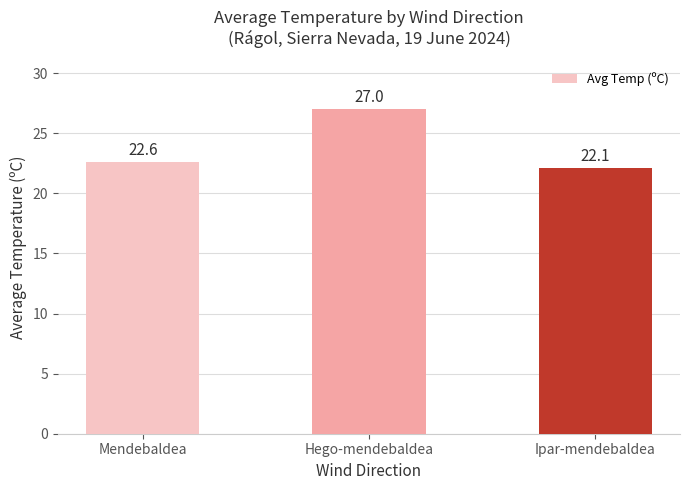

What is the change in value from Mendebaldea to Hego-mendebaldea?

+4.4